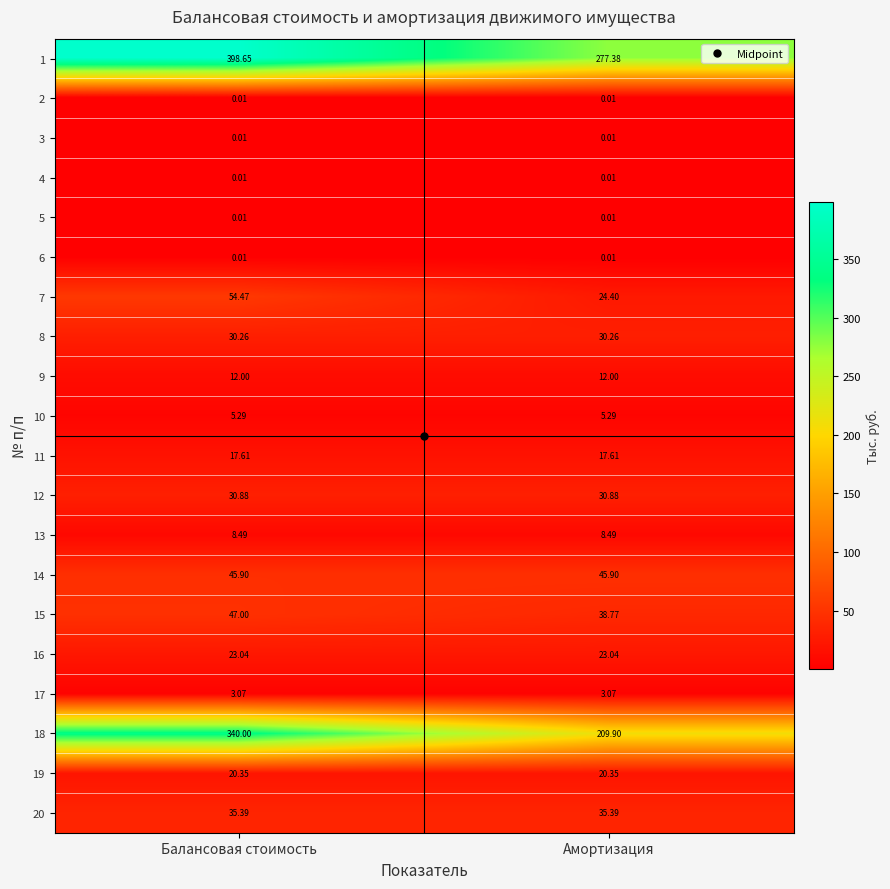

Which category has the highest value across all series?

Балансовая стоимость